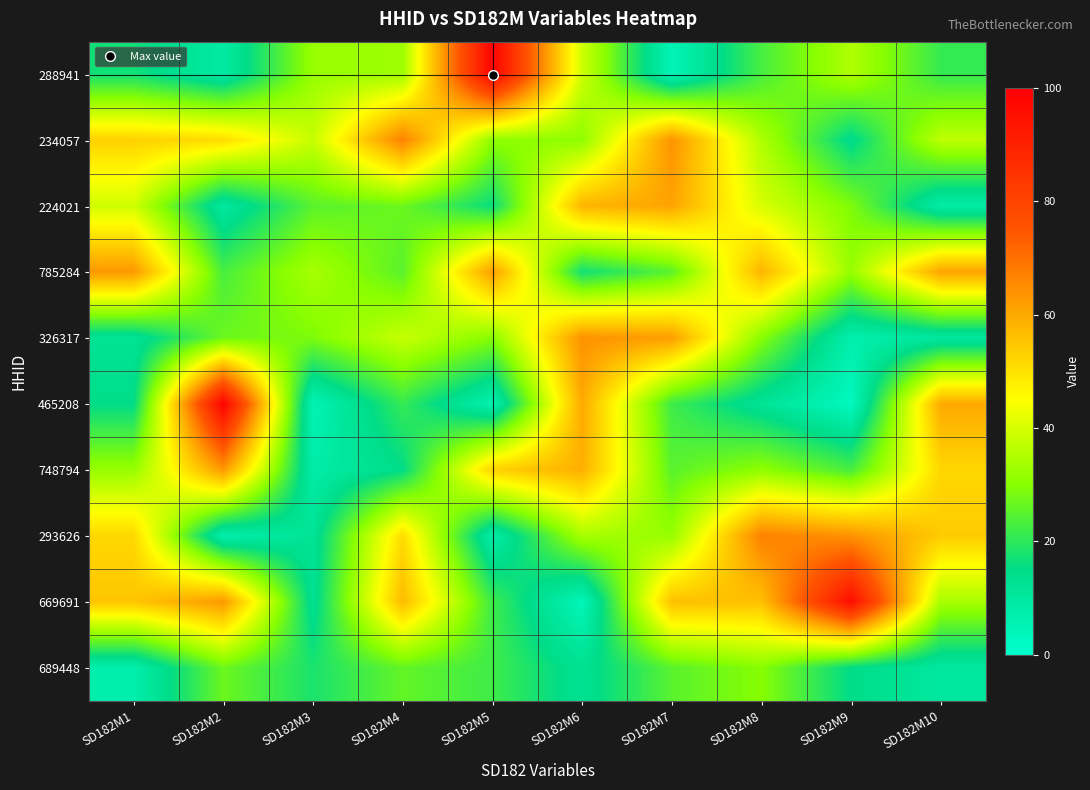

Which has a higher value, SD182M2 or SD182M4?

SD182M4